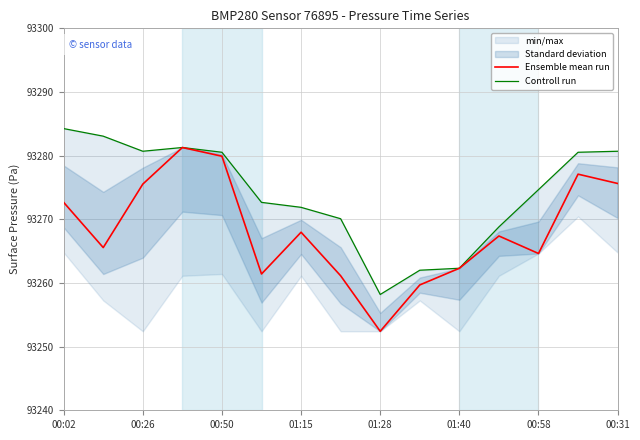

True or false: Ensemble mean run has a value of 93264.6 at 00:58.

True